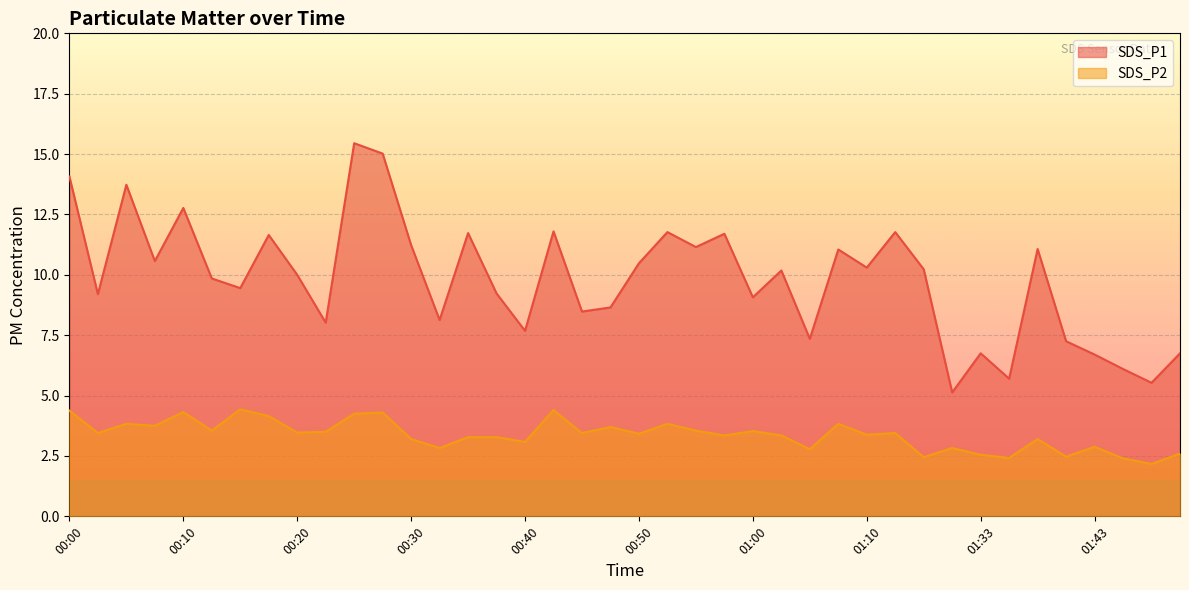

Which series has the largest total across all categories?

SDS_P1